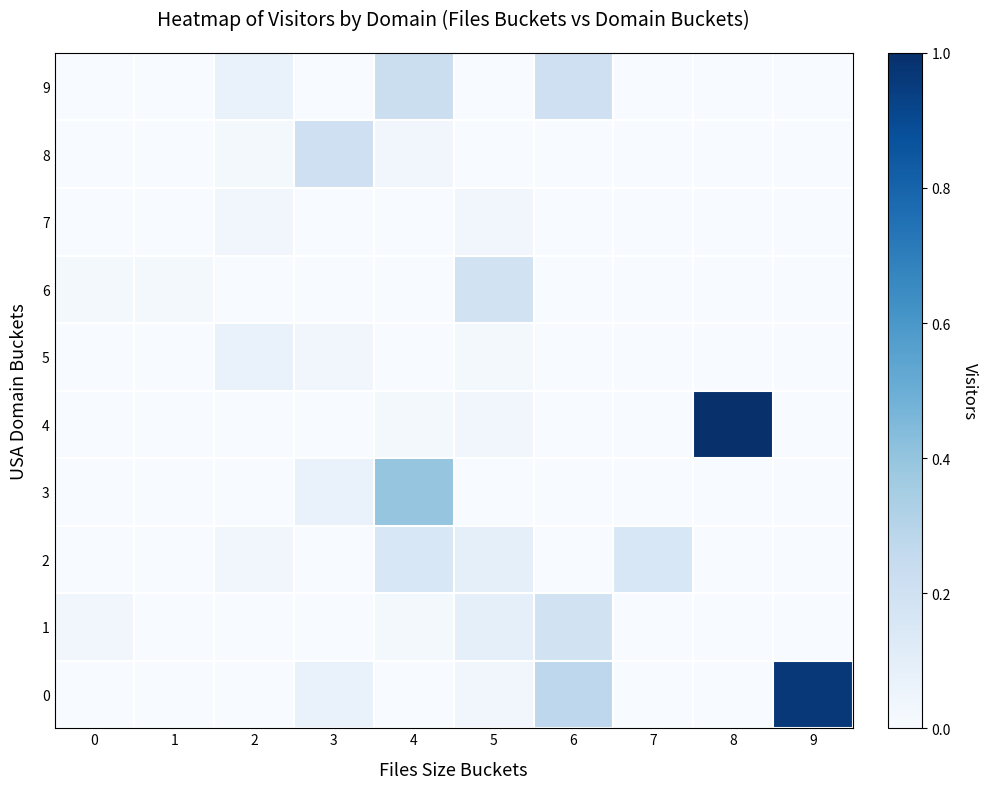

Rank the series at 6 from lowest to highest value.

2, 3, 4, 5, 6, 7, 8, 1, 9, 0